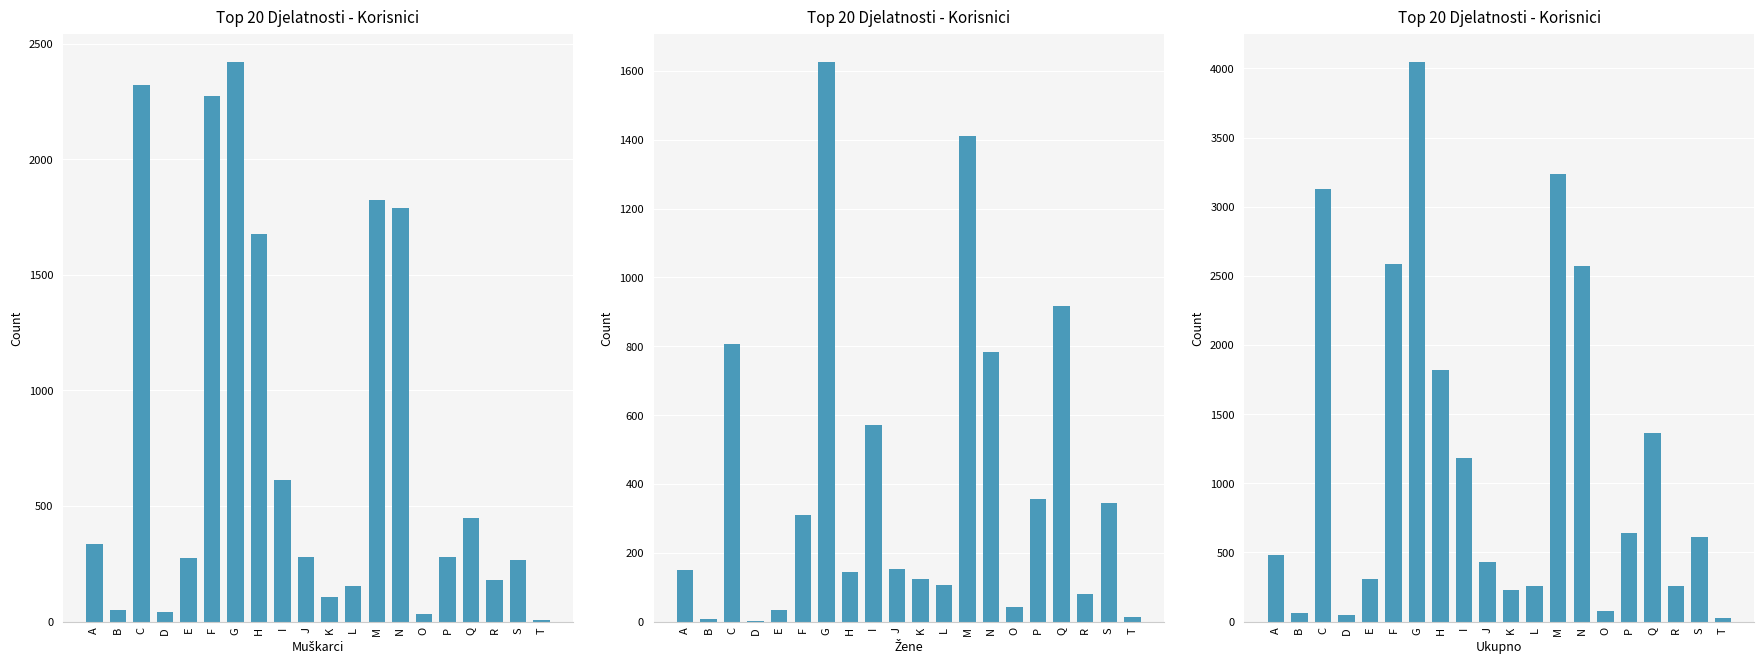

Where is Muškarci nearest to the value 1215?

H